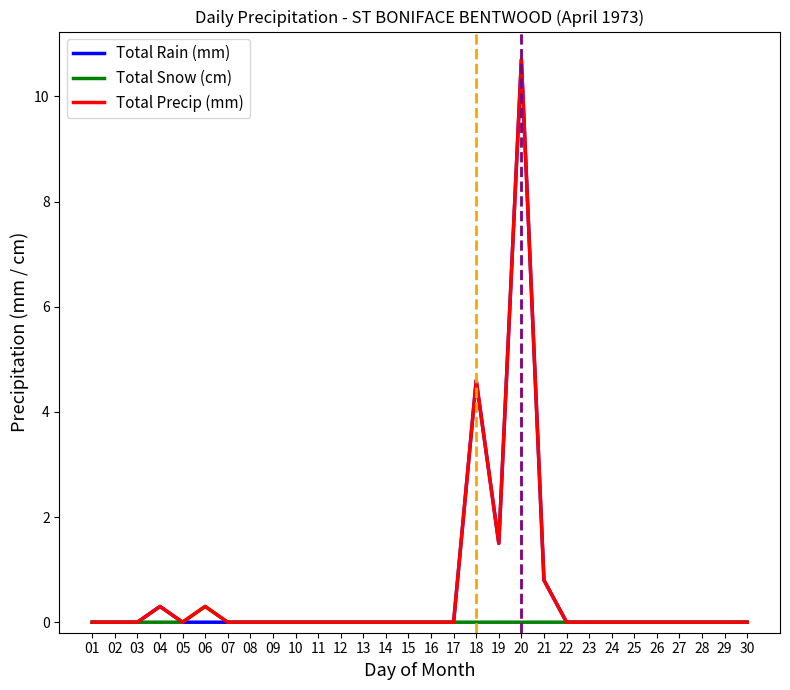

At which category is the sum across all series the highest?

20